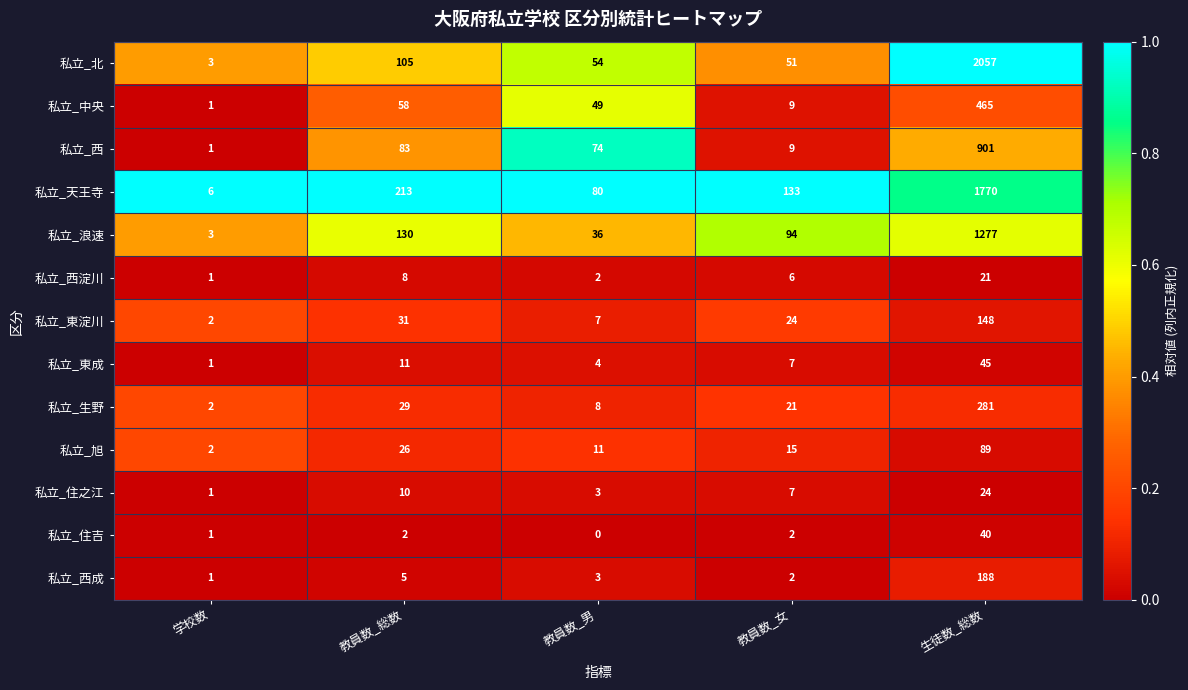

Where does the 私立_生野 series first go above 21?

教員数_総数